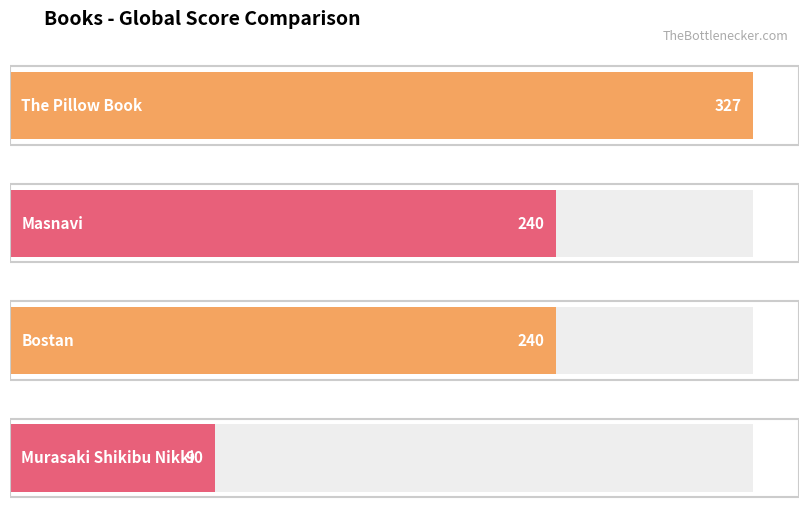

What is the change in value from The Pillow Book to Murasaki Shikibu Nikki?

-237